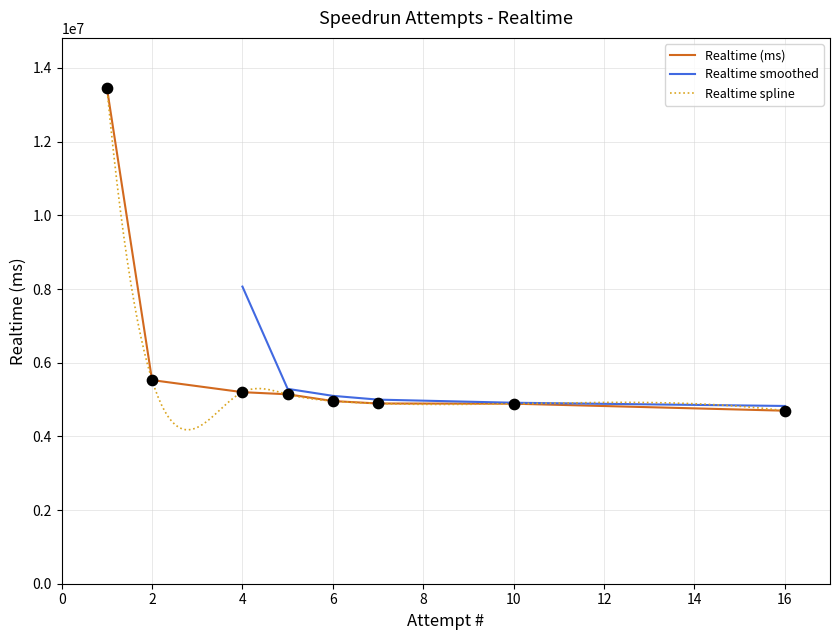

What is the change in value from 10 to 7?

+5225